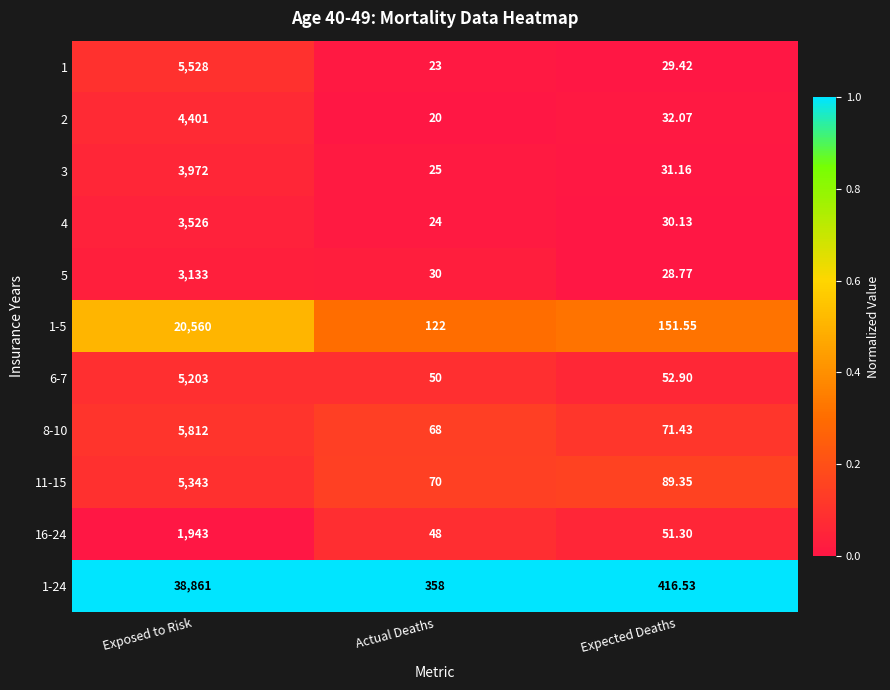

At which category does the chart reach its peak across all series?

Exposed to Risk